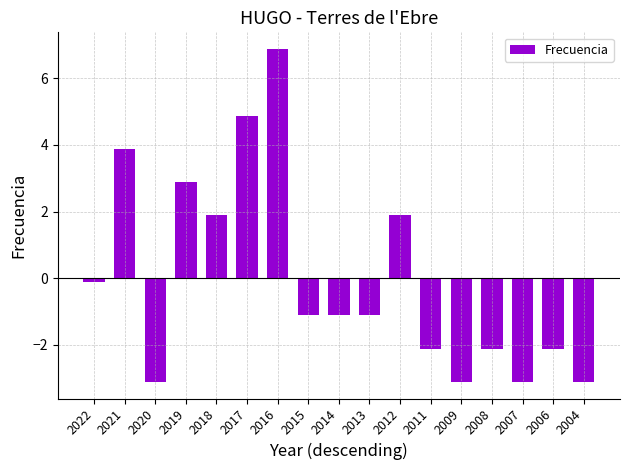

Is it true that the value at 2004 is -3.1?

True